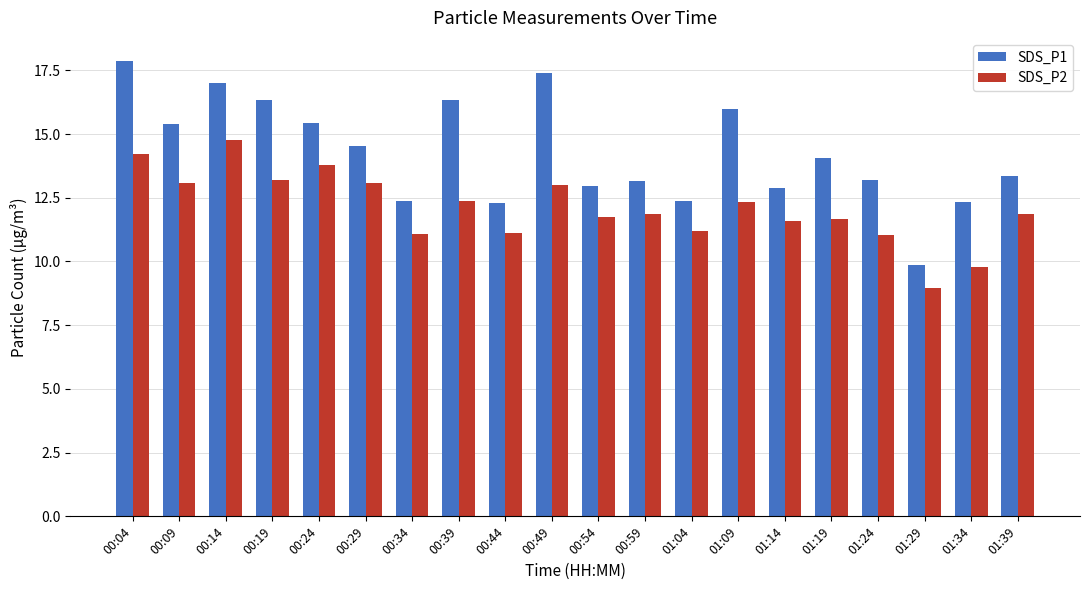

Between 01:19 and 01:34, which series saw the biggest shift?

SDS_P2